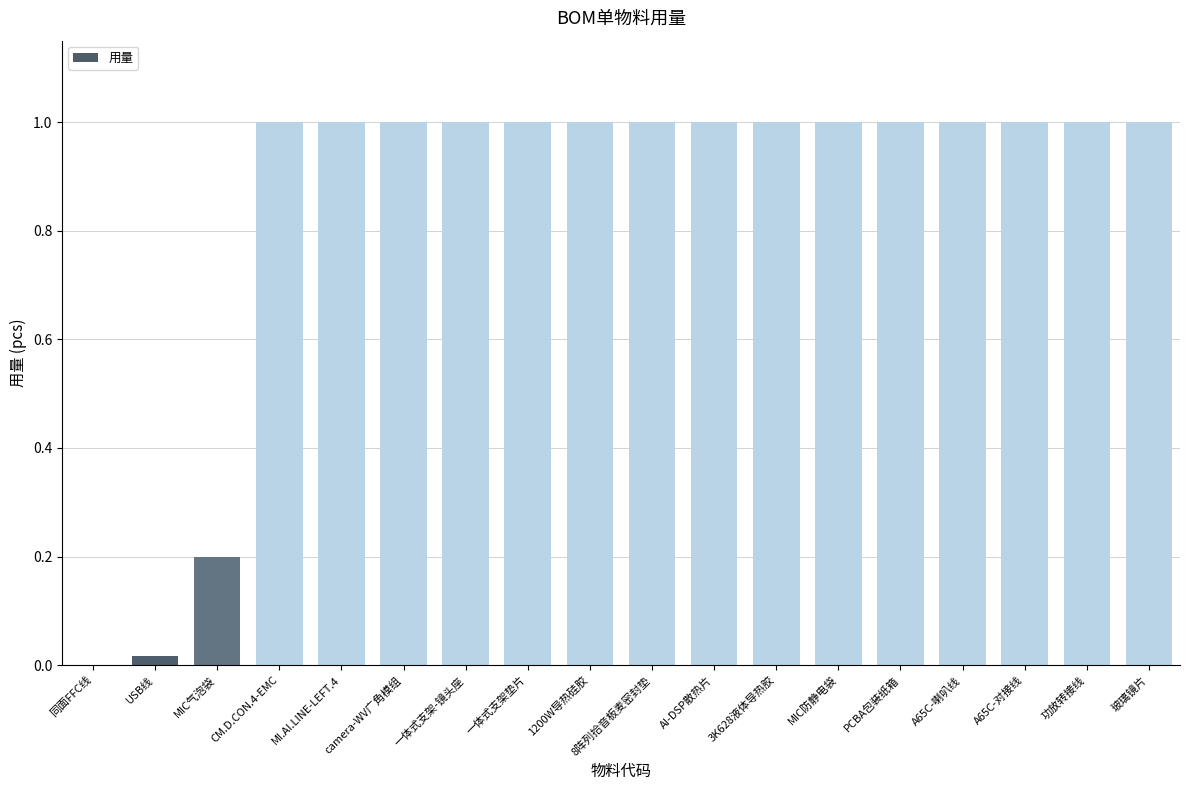

What is the approximate value at 一体式支架-镜头座?

1.0